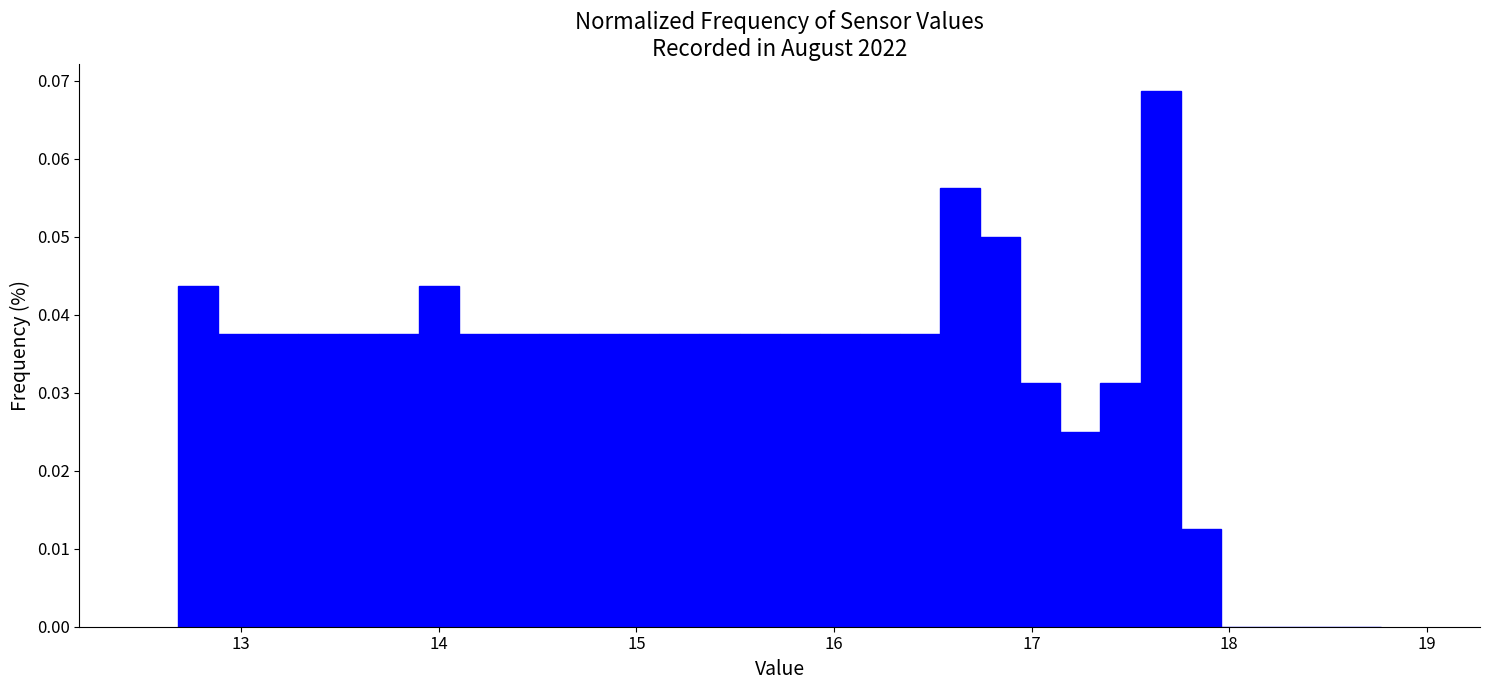

Around what value on the x-axis is the tallest bar? Give the approximate position of its centre, as read against the axis.

17.7